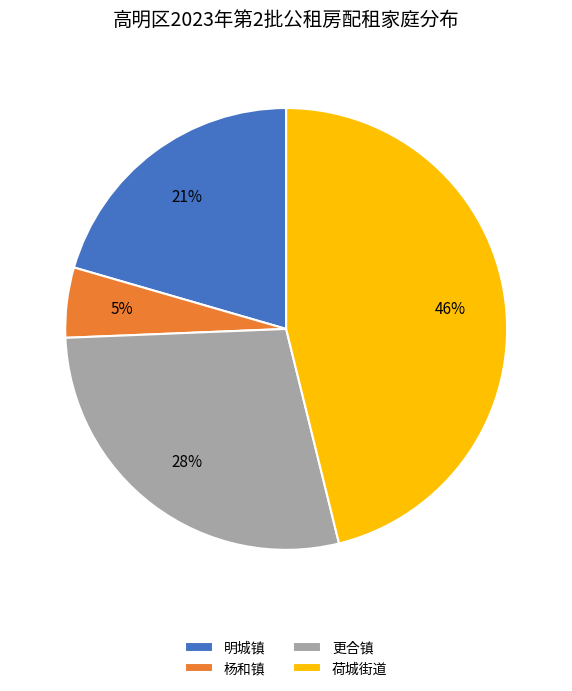

To the nearest percent, what is the combined percentage of 更合镇 and 杨和镇?

33%